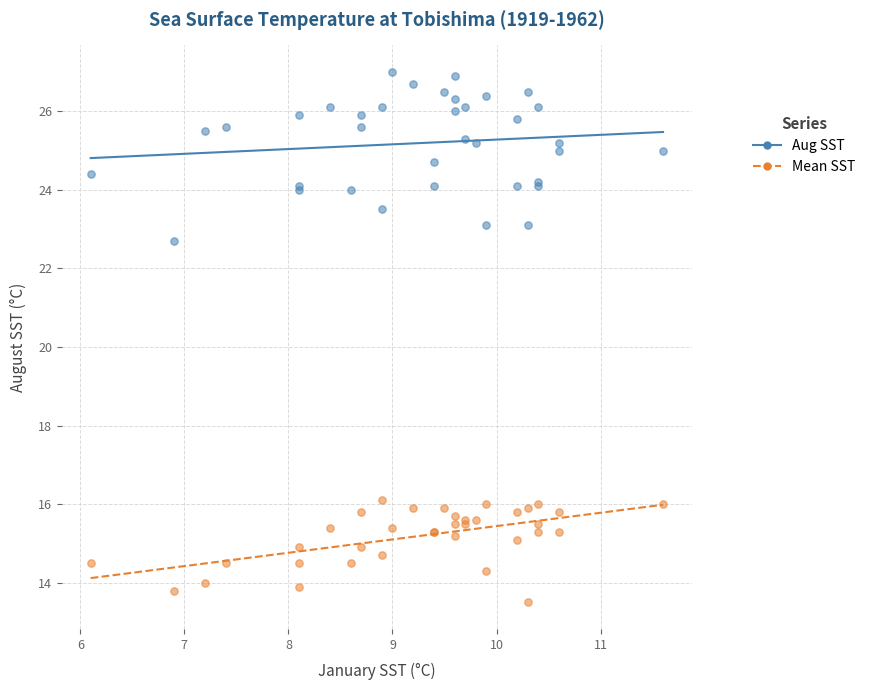

What are all the series names shown in the legend?

Aug SST, Mean SST